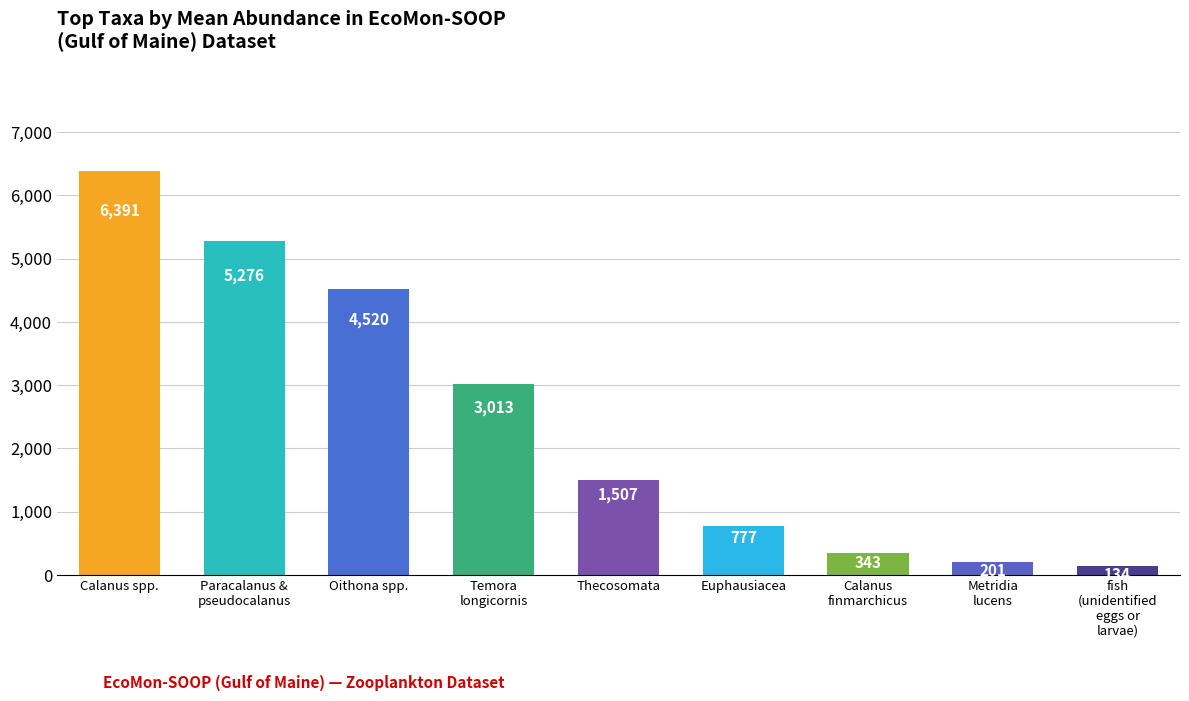

Between Temora
longicornis and Euphausiacea, which is larger?

Temora
longicornis